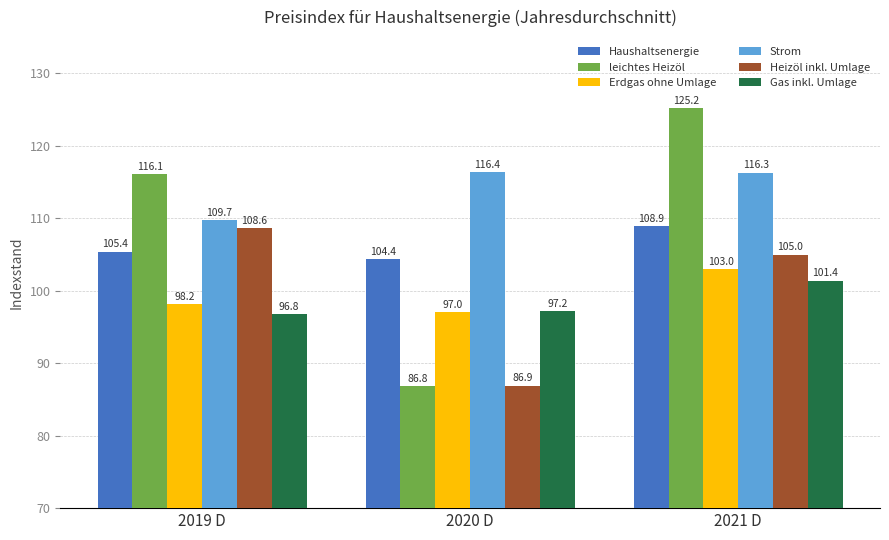

How many categories are shown in the chart?

3